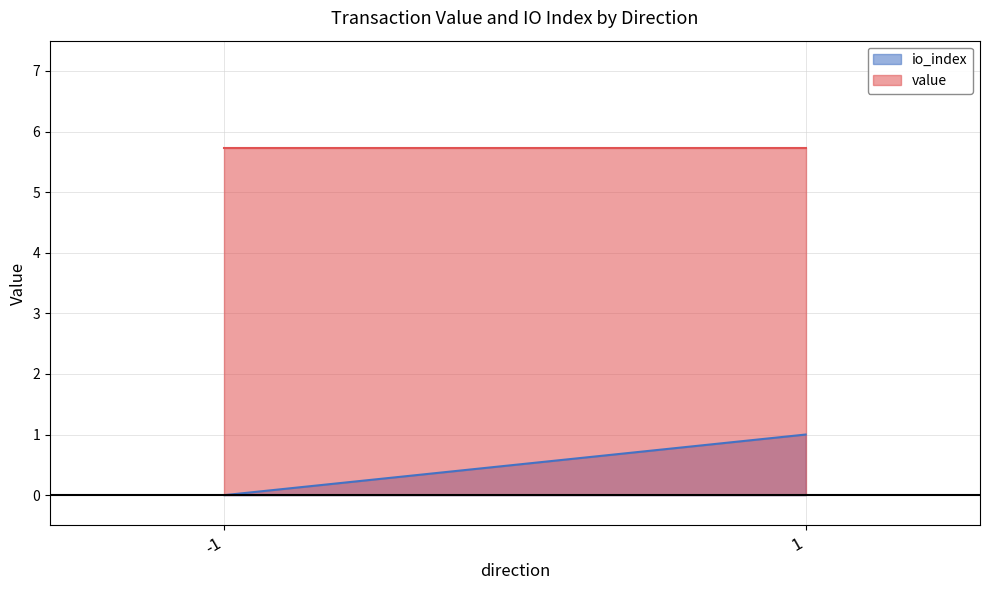

Reading left to right, what are all the values shown in this chart?

io_index: -1=0.0	1=1.0
value: -1=5.7	1=5.7